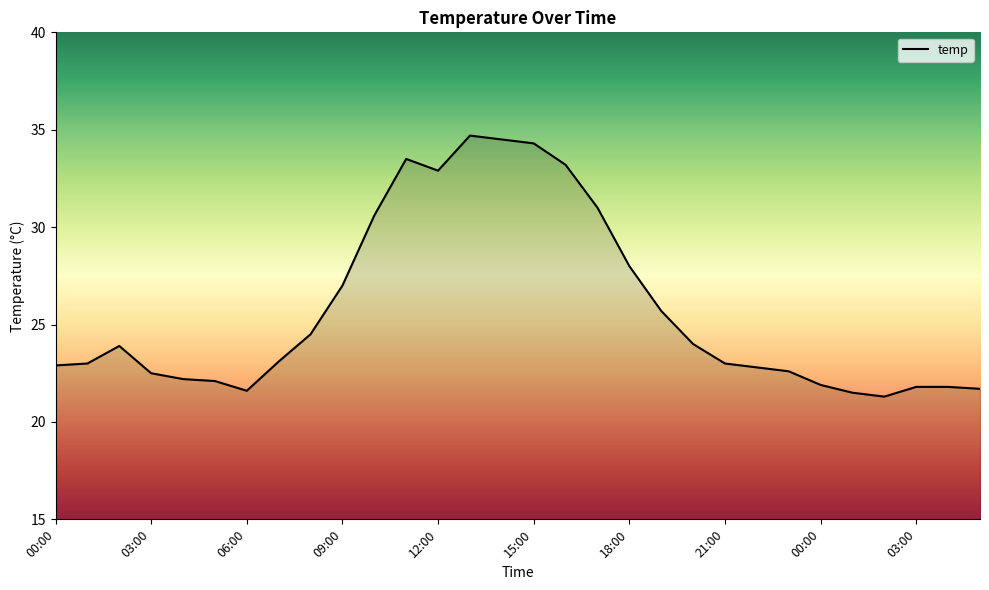

What is the smallest value displayed?

21.3